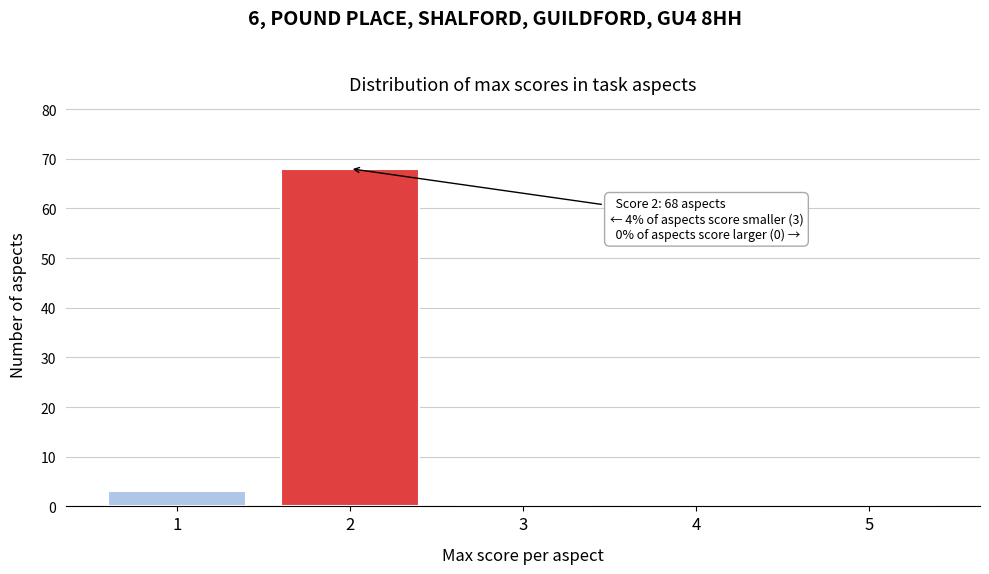

Over which range of the x-axis is the bar tallest?

1.5 to 2.5